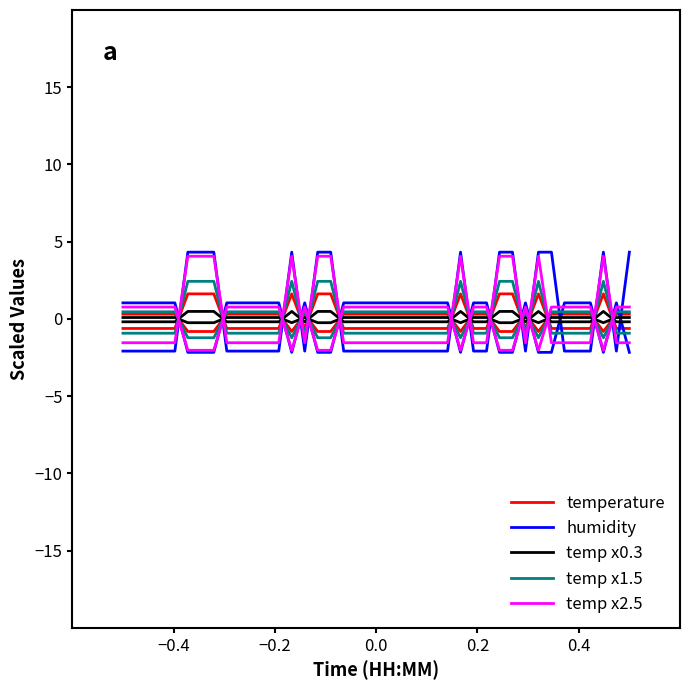

True or false: temp x2.5 has more than 0 interior local peaks.

True